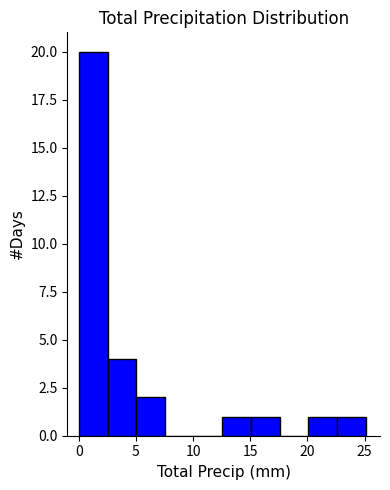

Which range on the x-axis has the tallest bar?

0.0 to 2.5